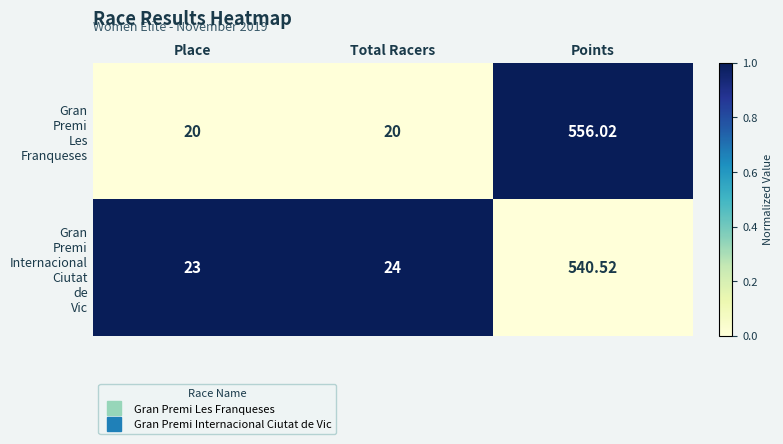

Count the number of data series in this chart.

2